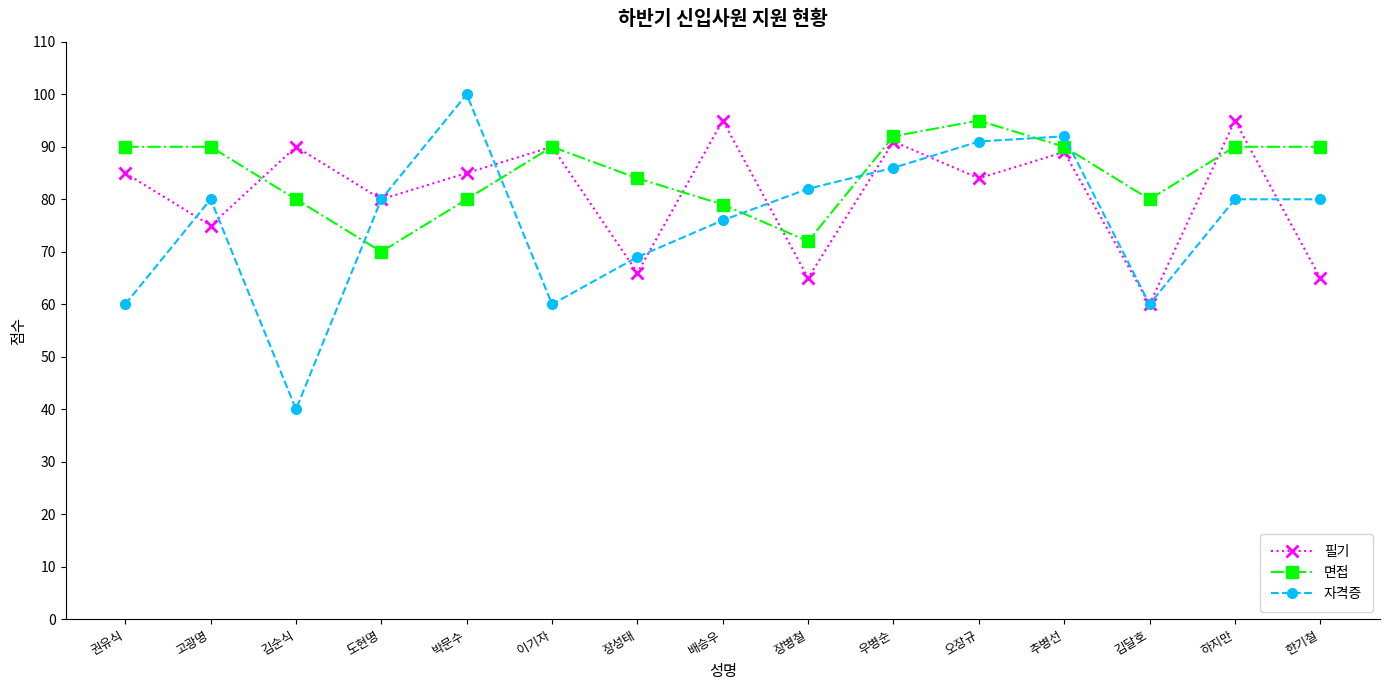

What is the difference between the maximum and minimum values in the 면접 series?

25